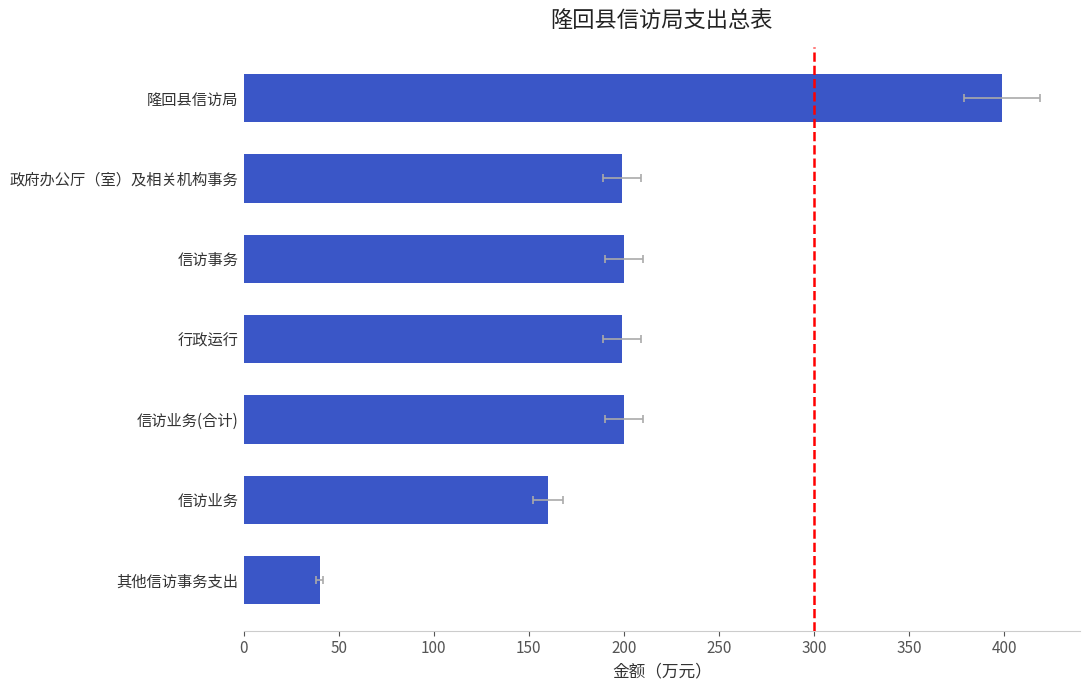

Count the number of data series in this chart.

1